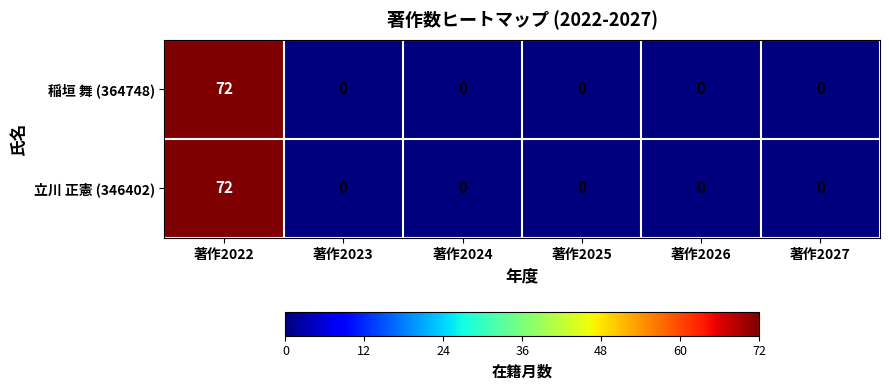

What is the difference between the 稲垣 舞 (364748) values at 著作2025 and 著作2022?

72